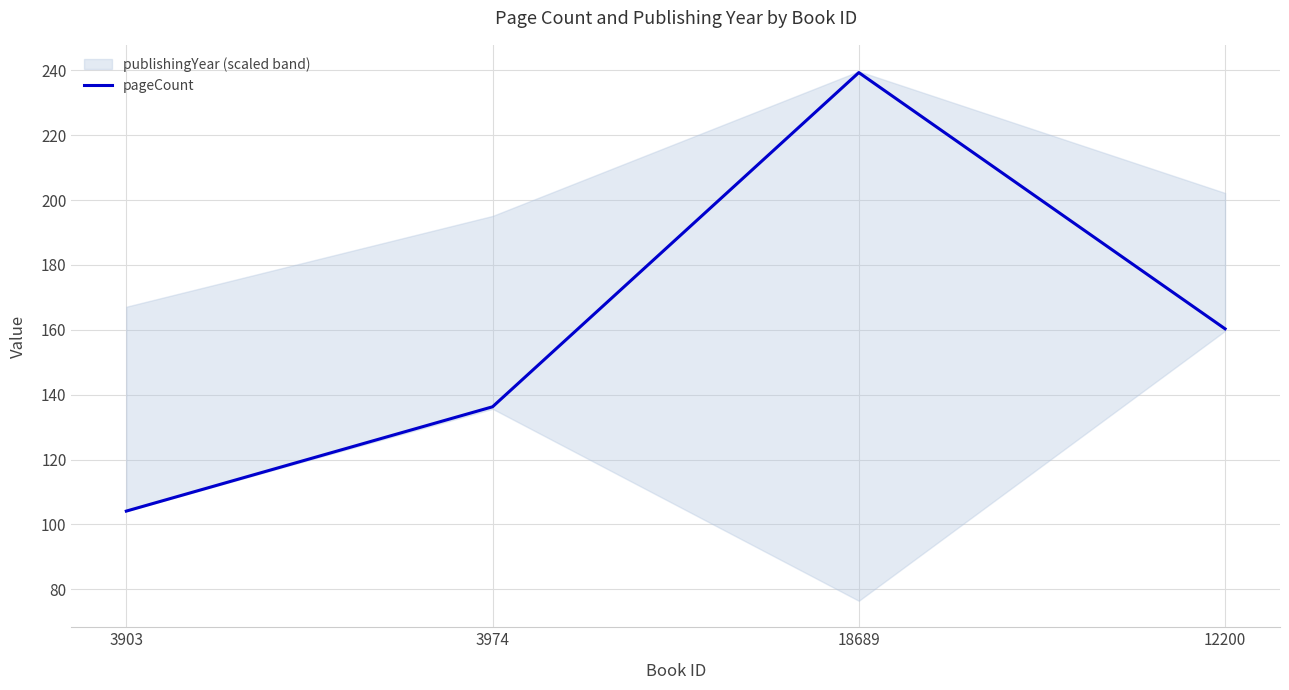

At which category does the data reach its first local peak?

18689